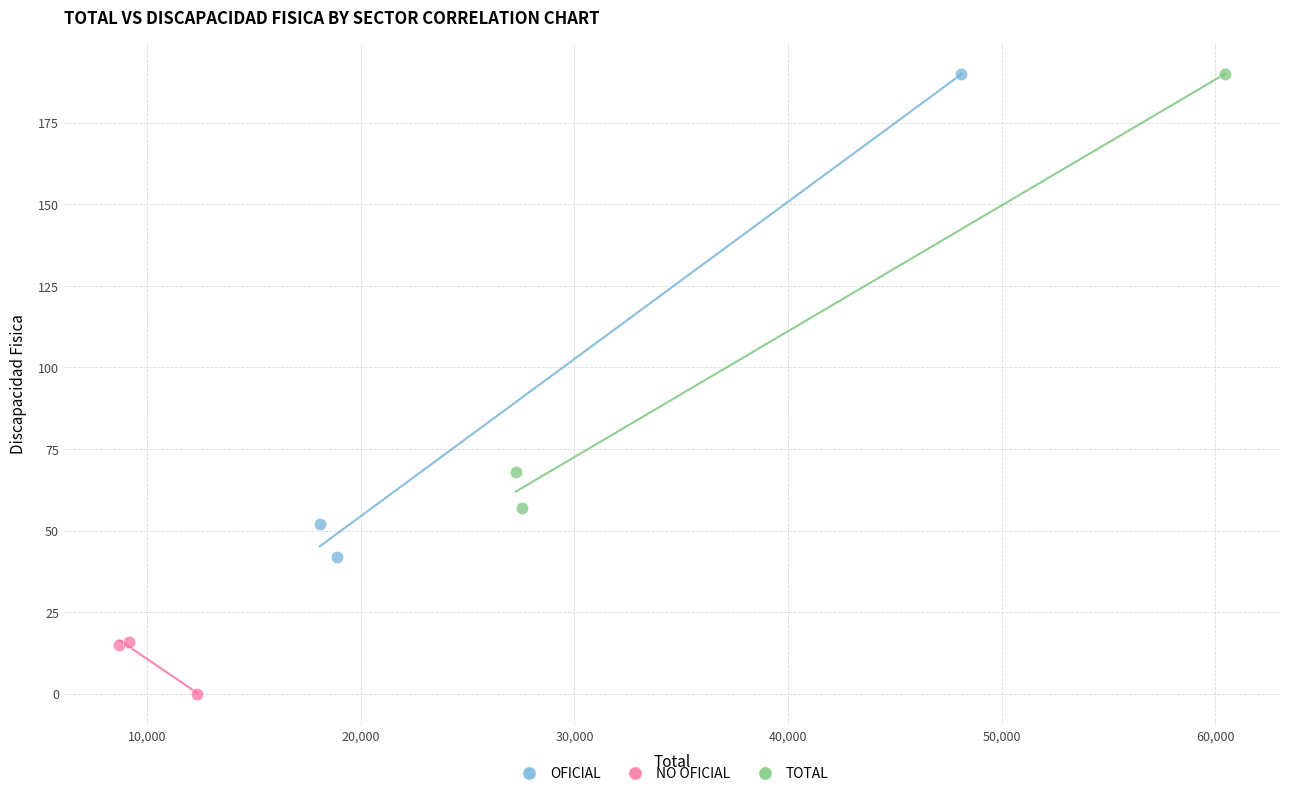

Which series has the largest Y range (max minus min)?

OFICIAL